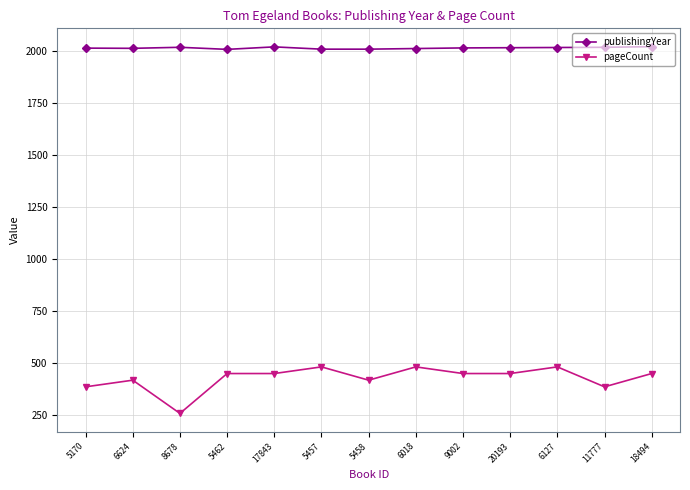

What is the sum of all pageCount values?

5536